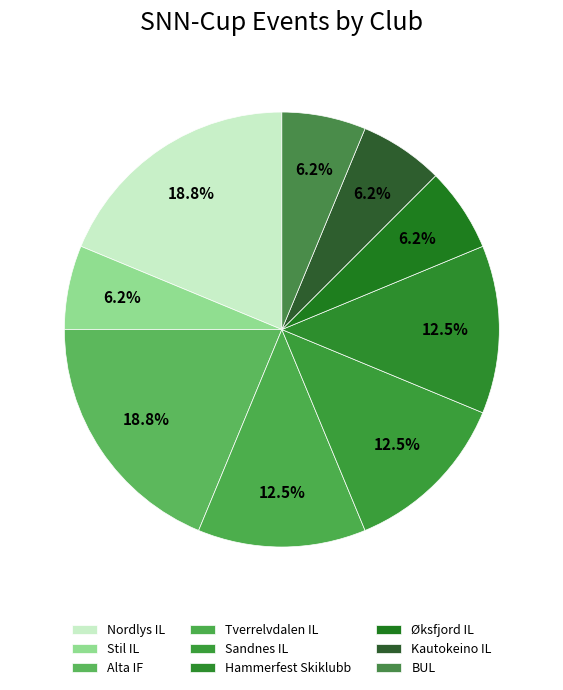

Does Hammerfest Skiklubb represent more than half of the total?

No